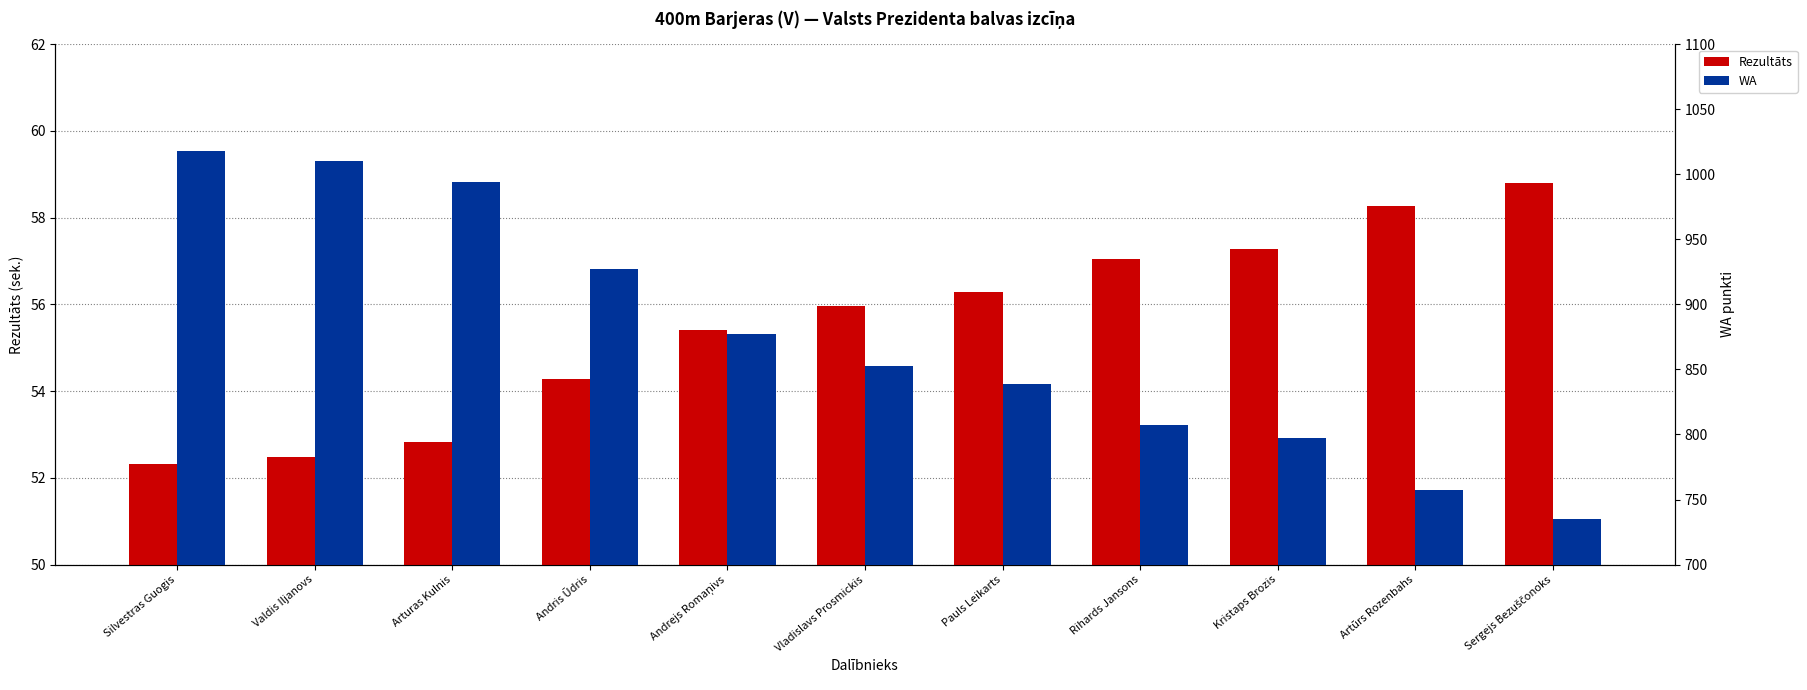

Which label corresponds to the smallest value in the chart?

Silvestras Guogis